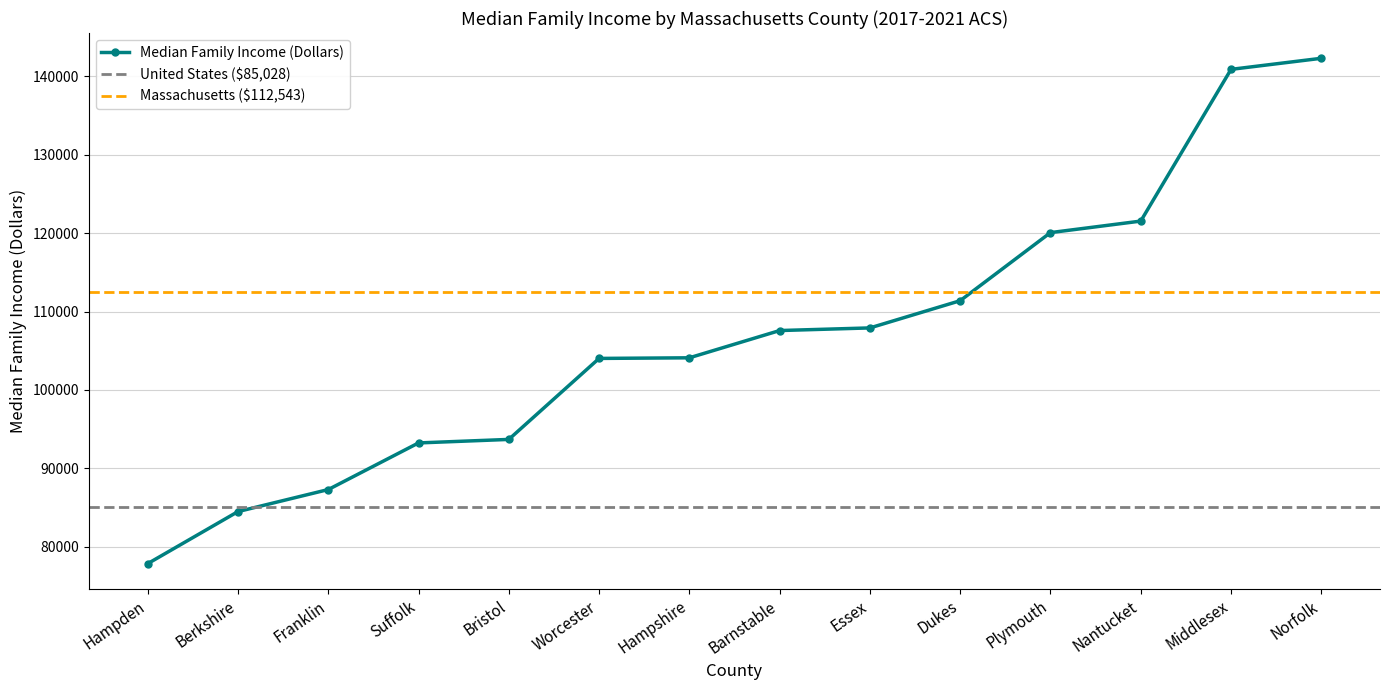

Is it true that the value at Barnstable is 55896?

False